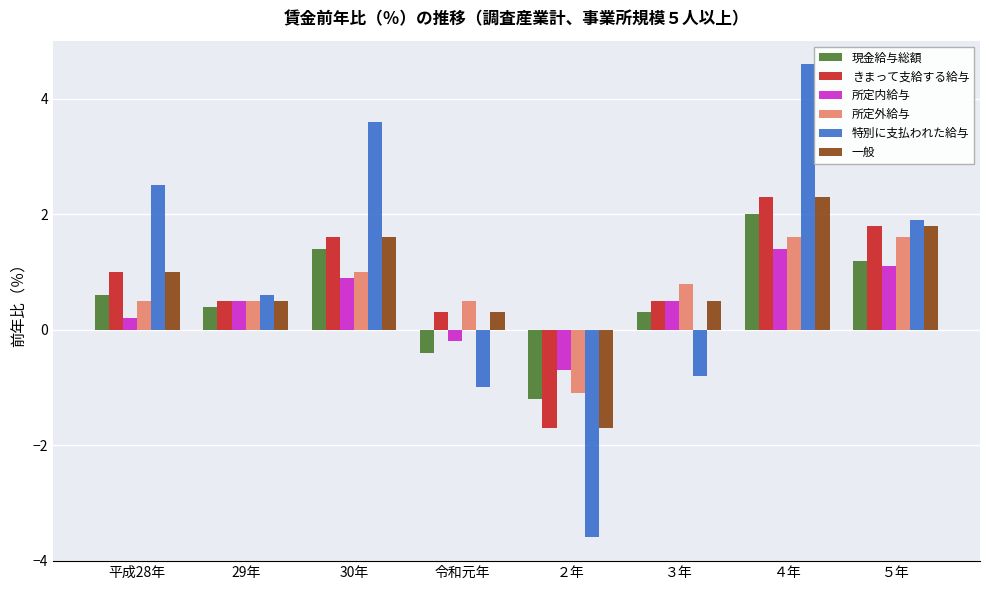

At which category does the chart reach its minimum across all series?

２年